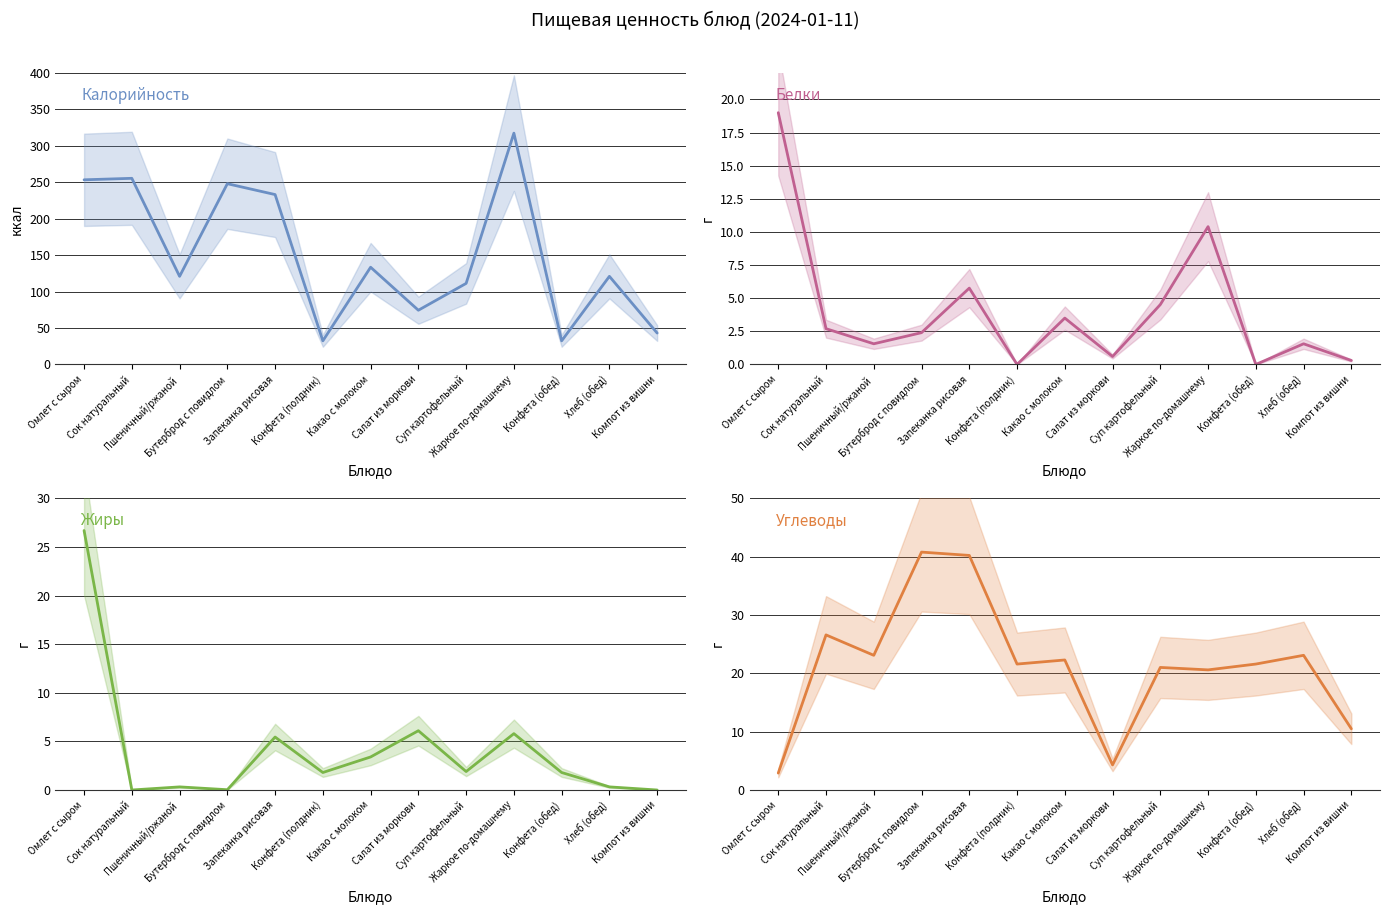

Between Запеканка рисовая and Салат из моркови, which is larger?

Запеканка рисовая